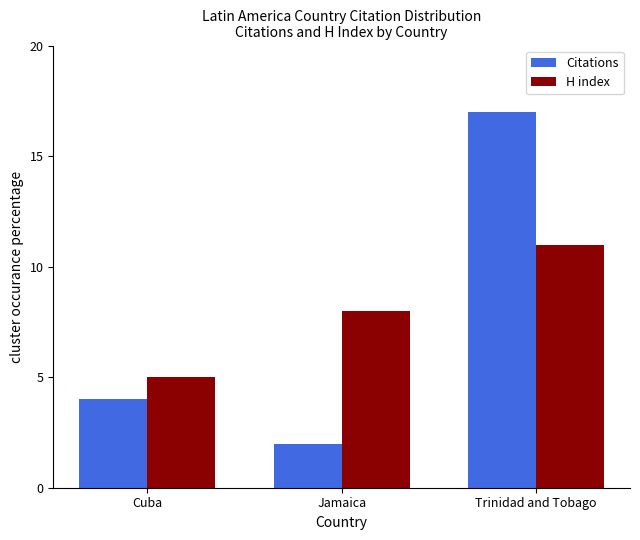

What is the value of the Citations bar at the 3rd from the left?

17